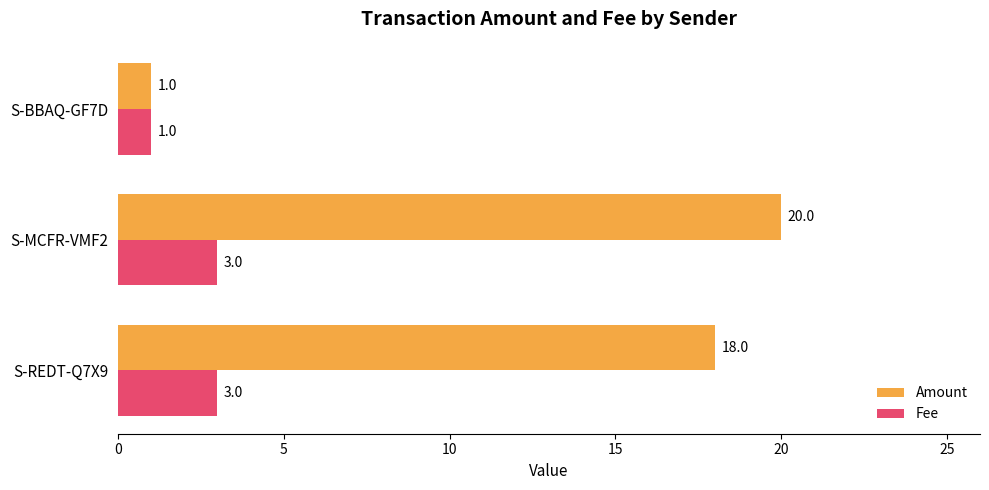

How many data points in Amount are less than 18?

1